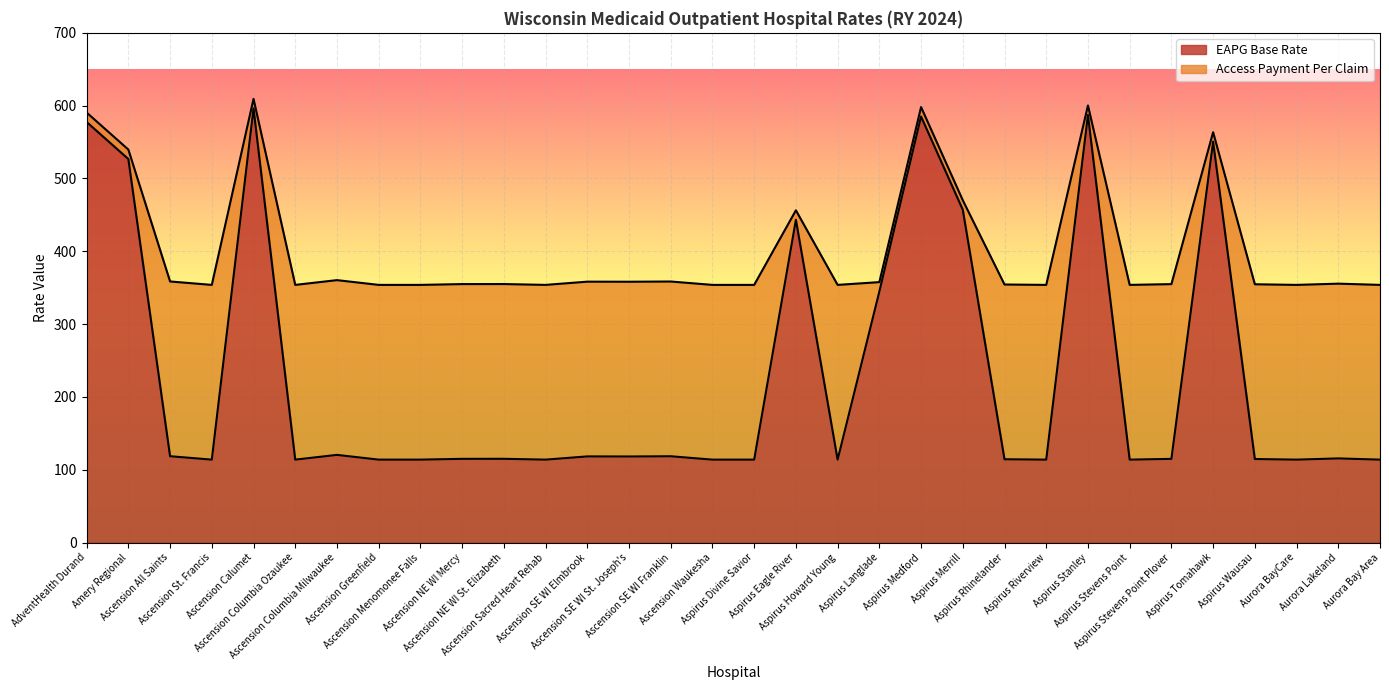

What is the difference between the maximum and minimum values?

482.5